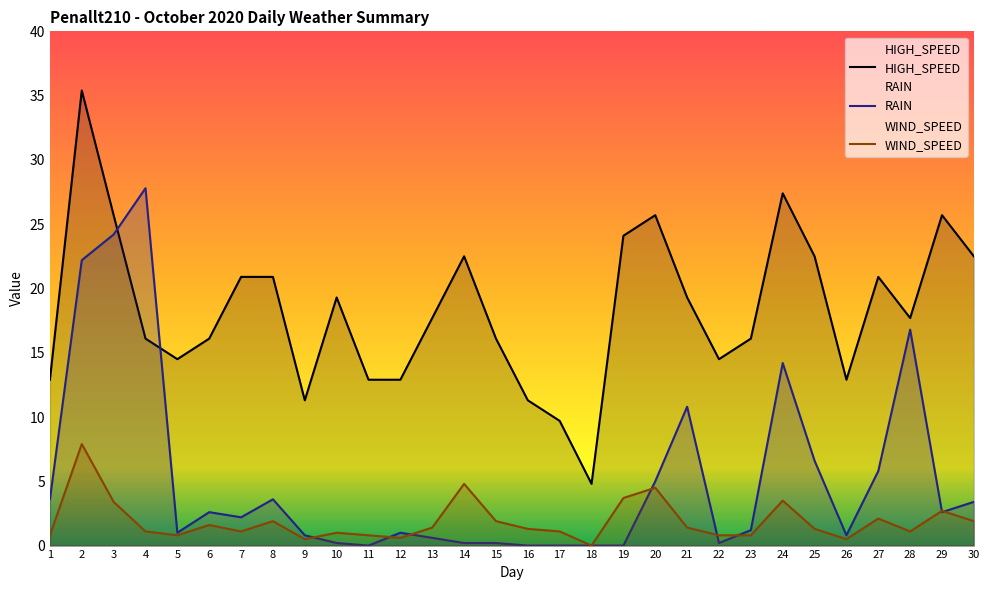

Where is HIGH_SPEED nearest to the value 20?

10